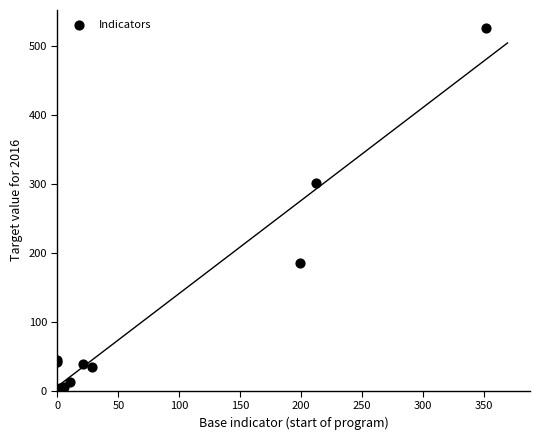

What Y value in the scatter plot is closest to 263?

302.0